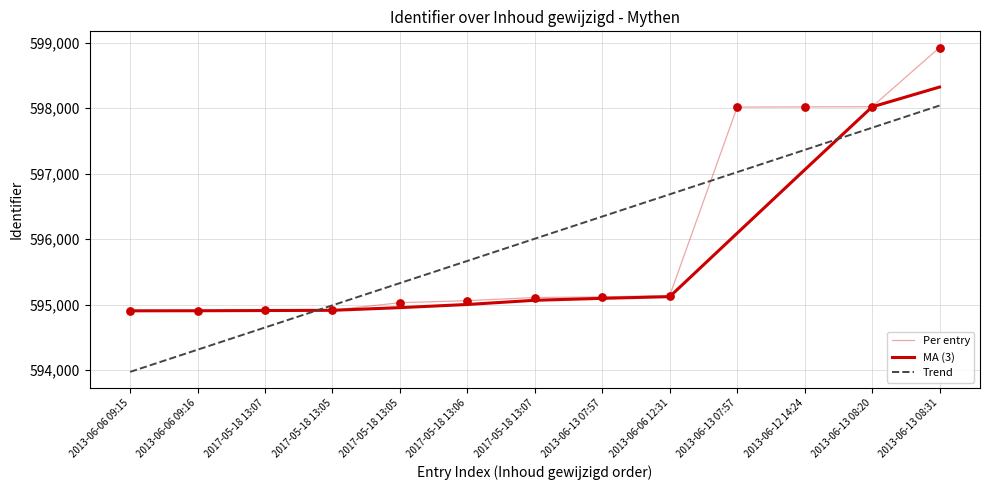

What is the total value across all series at 2013-06-13 08:31?

1795292.6